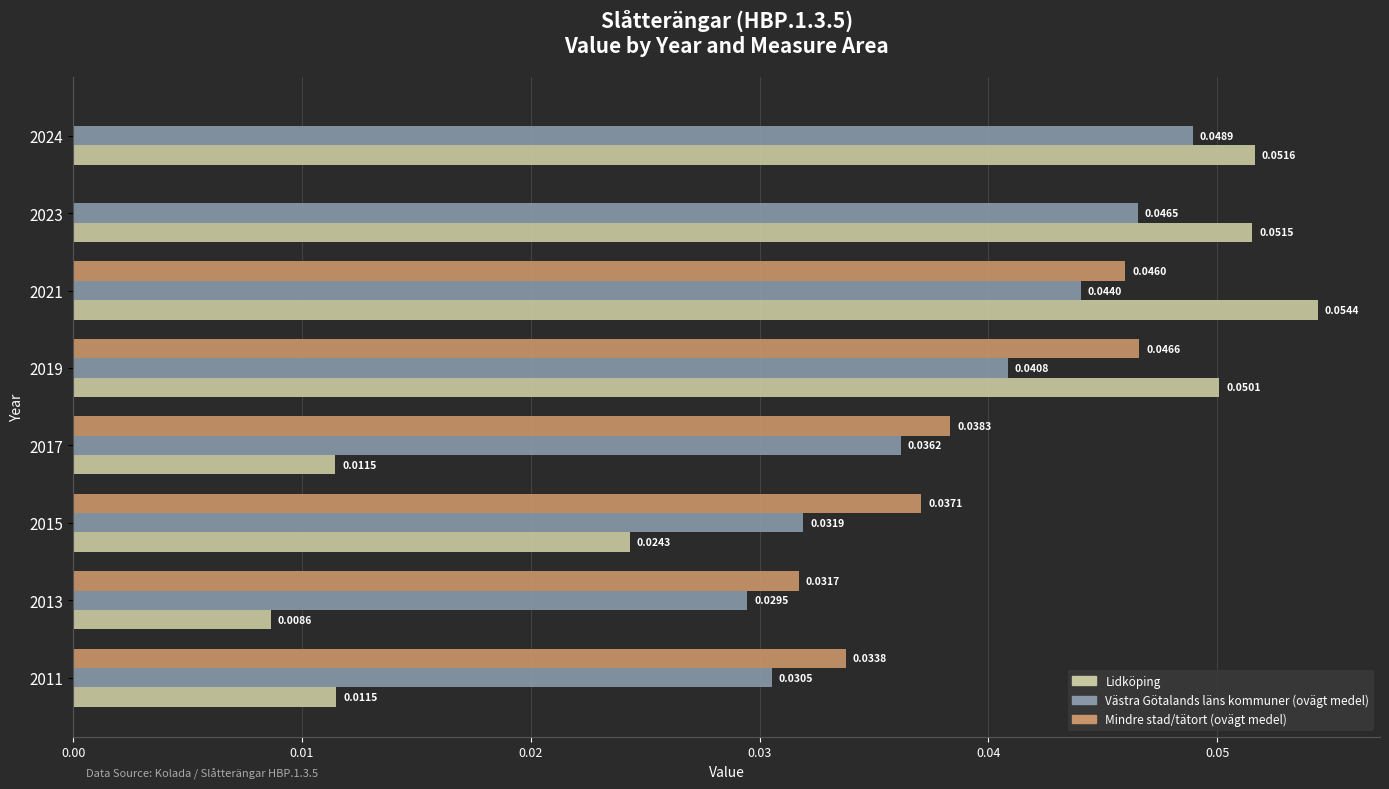

Between 2021 and 2024, which series saw the biggest shift?

Mindre stad/tätort (ovägt medel)